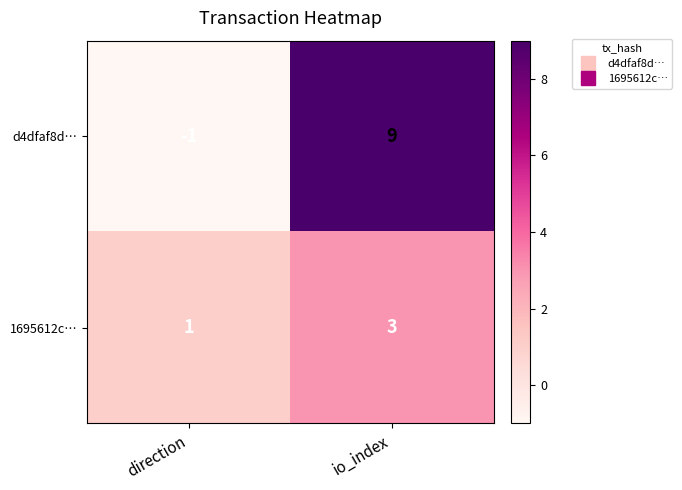

What is the difference between the d4dfaf8d… values at direction and io_index?

10